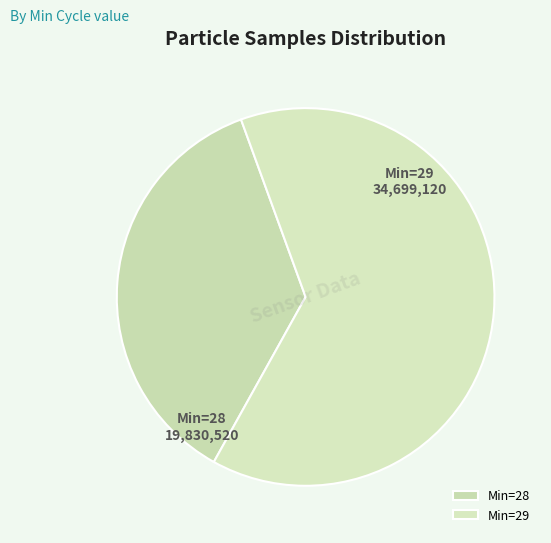

Is it true that Min=29 is 64% of the pie?

True